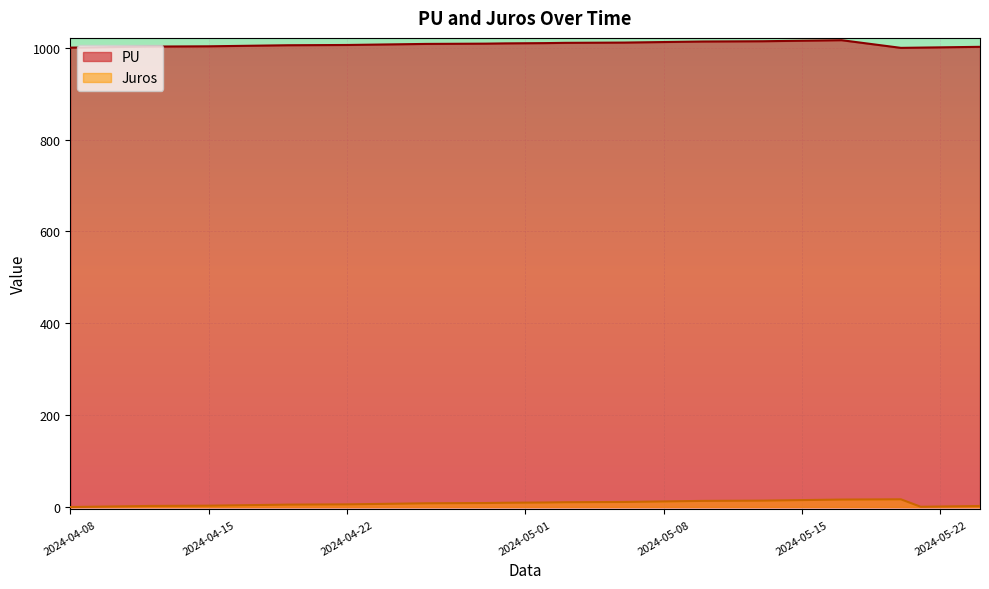

Which label corresponds to the largest value in the chart?

2024-05-17